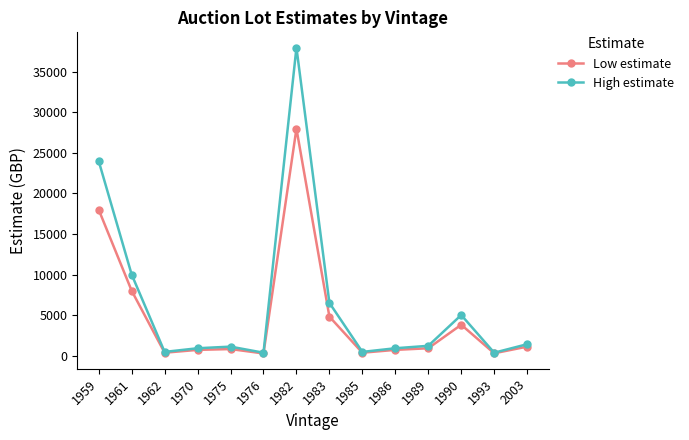

Which series changed the most between 1982 and 1985?

High estimate